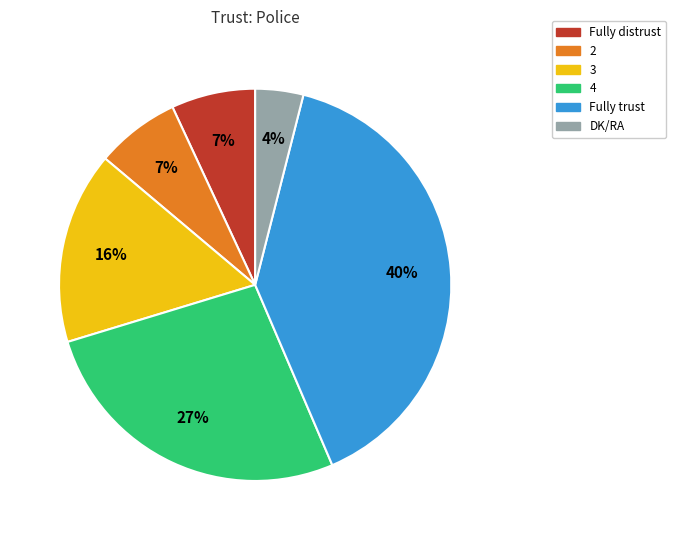

Which category has the biggest portion of the pie?

Fully trust